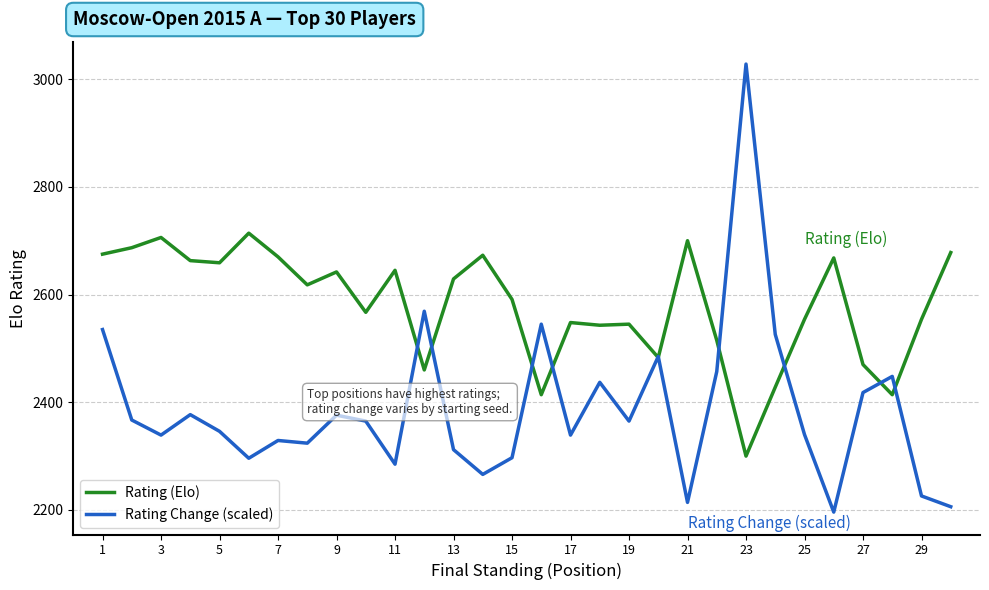

What is the minimum value shown in the chart?

2196